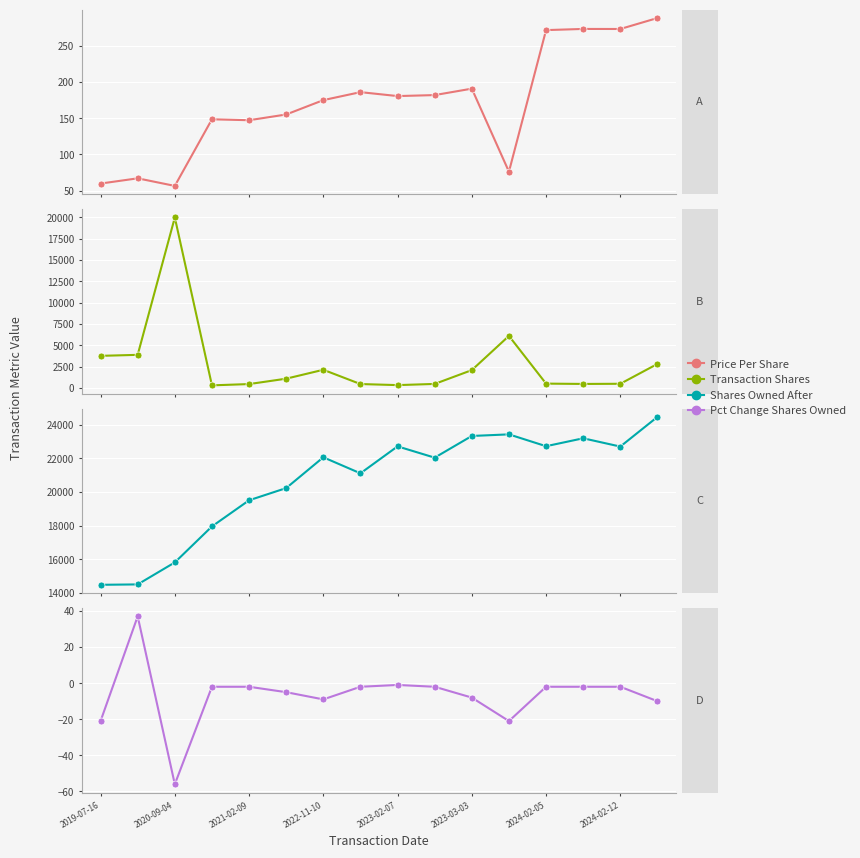

How many distinct data groups are displayed?

4